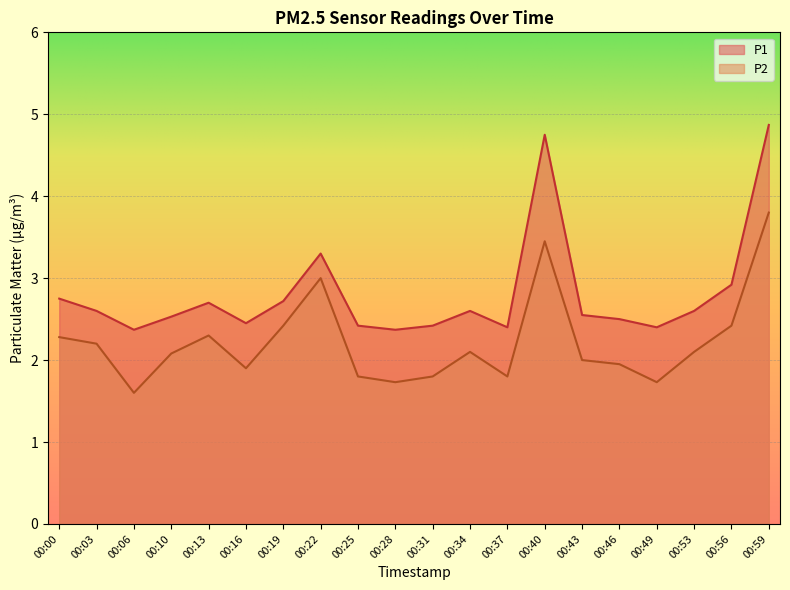

Reading left to right, list all the values displayed in this chart.

P1: 00:00=2.8	00:03=2.6	00:06=2.4	00:10=2.5	00:13=2.7	00:16=2.5	00:19=2.7	00:22=3.3	00:25=2.4	00:28=2.4	00:31=2.4	00:34=2.6	00:37=2.4	00:40=4.8	00:43=2.5	00:46=2.5	00:49=2.4	00:53=2.6	00:56=2.9	00:59=4.9
P2: 00:00=2.3	00:03=2.2	00:06=1.6	00:10=2.1	00:13=2.3	00:16=1.9	00:19=2.4	00:22=3.0	00:25=1.8	00:28=1.7	00:31=1.8	00:34=2.1	00:37=1.8	00:40=3.5	00:43=2.0	00:46=1.9	00:49=1.7	00:53=2.1	00:56=2.4	00:59=3.8